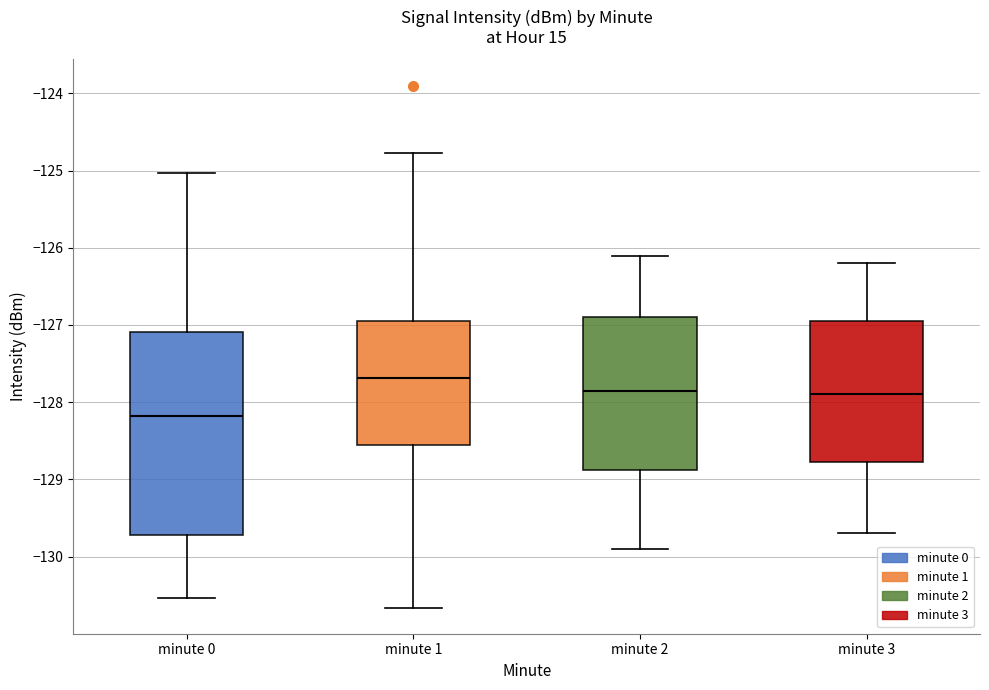

Where does the median line of the box for minute 0 sit on the y-axis? The values are not printed on the chart, so give them approximately, as read against the axis.

-128.2